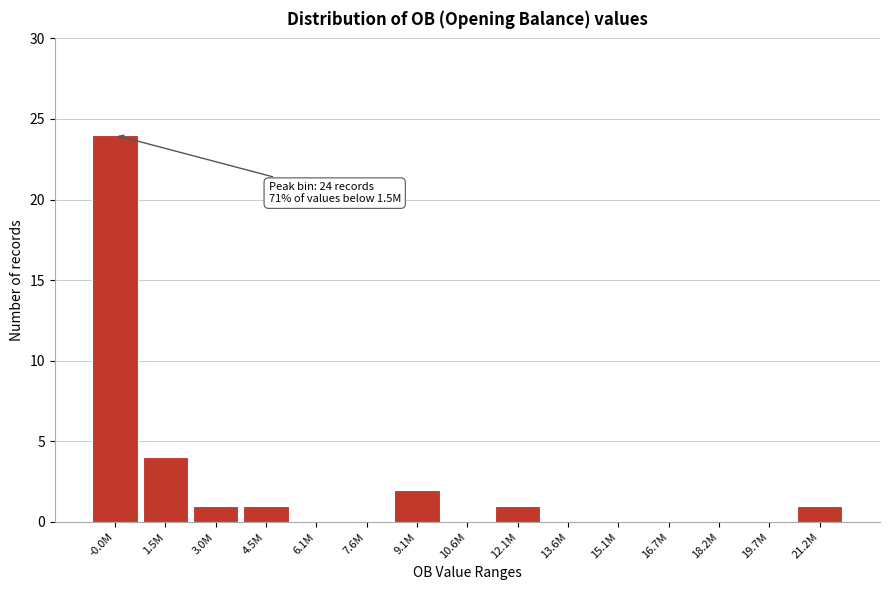

Reading right to left, what are all the values shown in this chart?

21.2M=1	19.7M=0	18.2M=0	16.7M=0	15.1M=0	13.6M=0	12.1M=1	10.6M=0	9.1M=2	7.6M=0	6.1M=0	4.5M=1	3.0M=1	1.5M=4	-0.0M=24